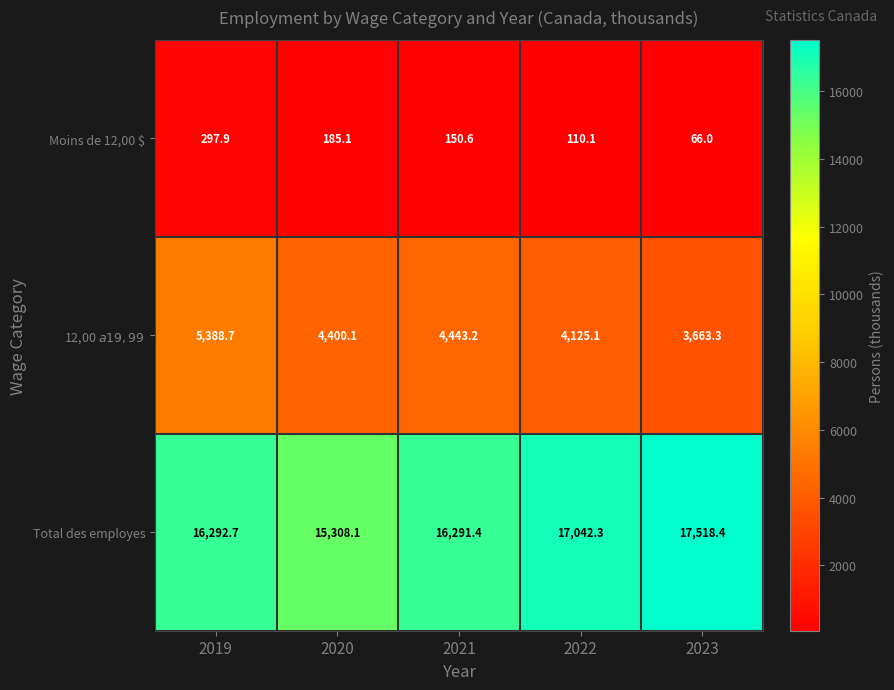

What is the total value across all series at 2023?

21247.7